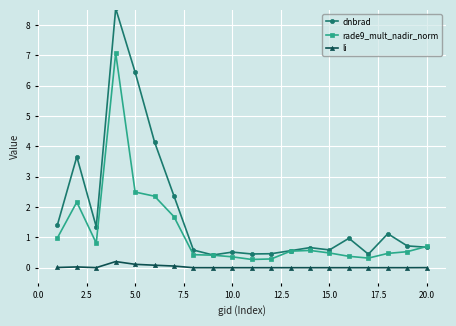

True or false: li and dnbrad cross at least once.

False